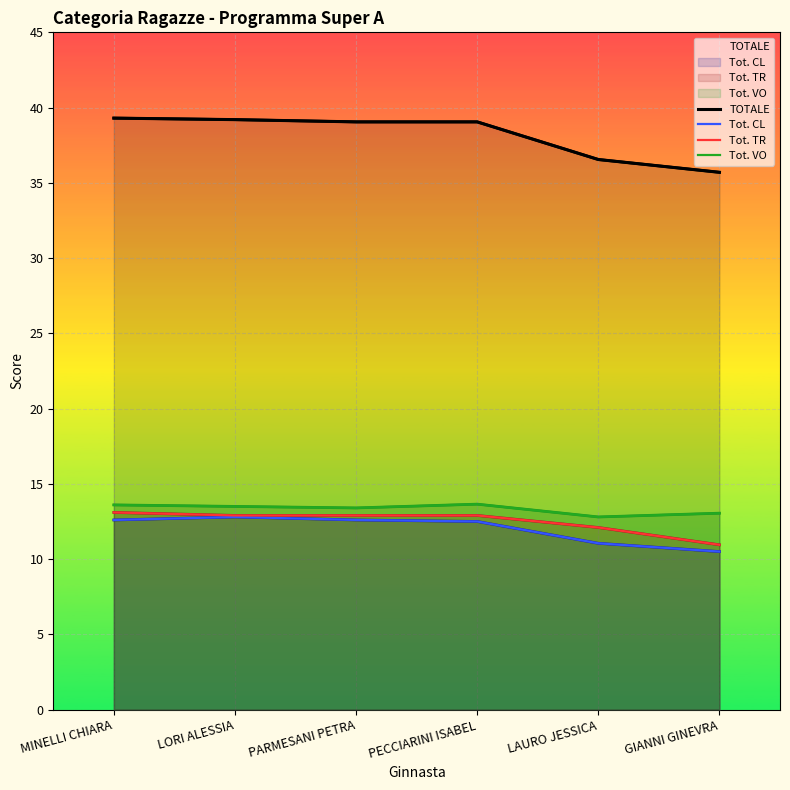

Which series has the widest spread of values?

TOTALE